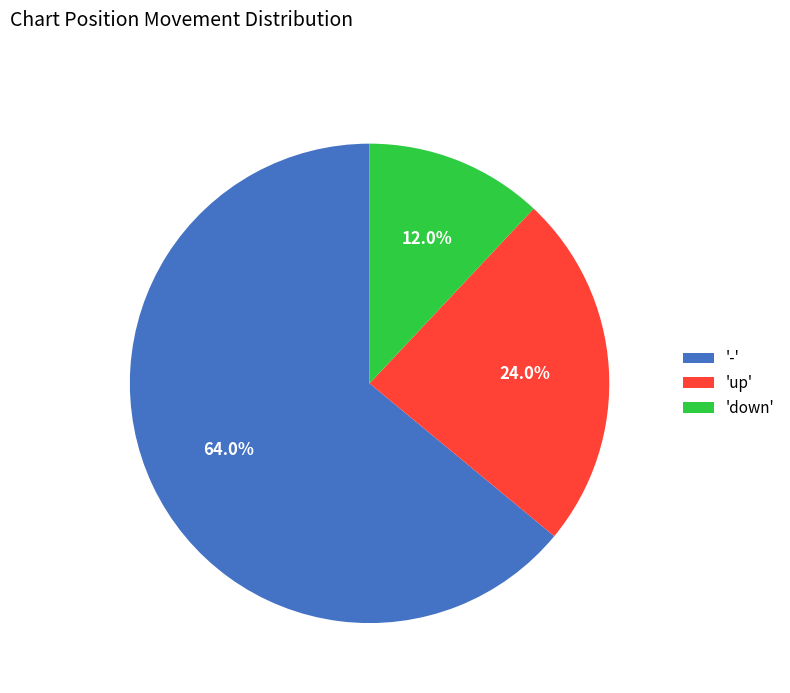

What is the ratio of the value at 'down' to the value at 'up'?

0.5